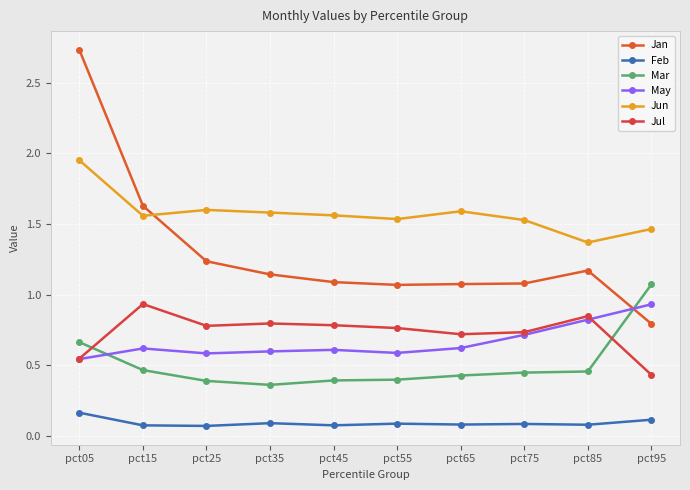

What is the difference between the maximum and minimum values in the Mar series?

0.7